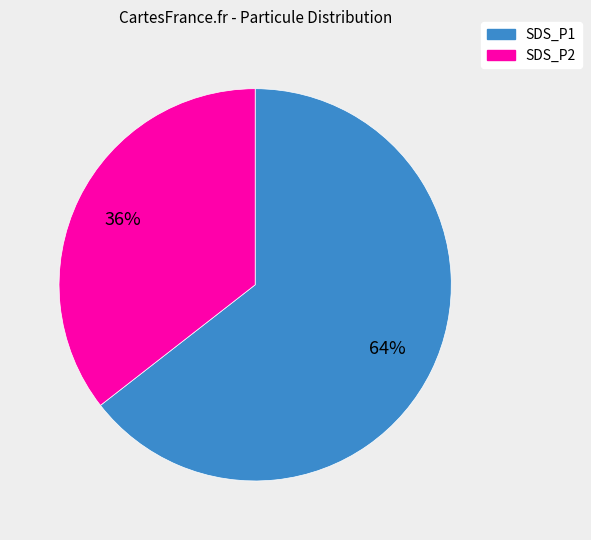

To the nearest percent, what is the average slice percentage?

50%